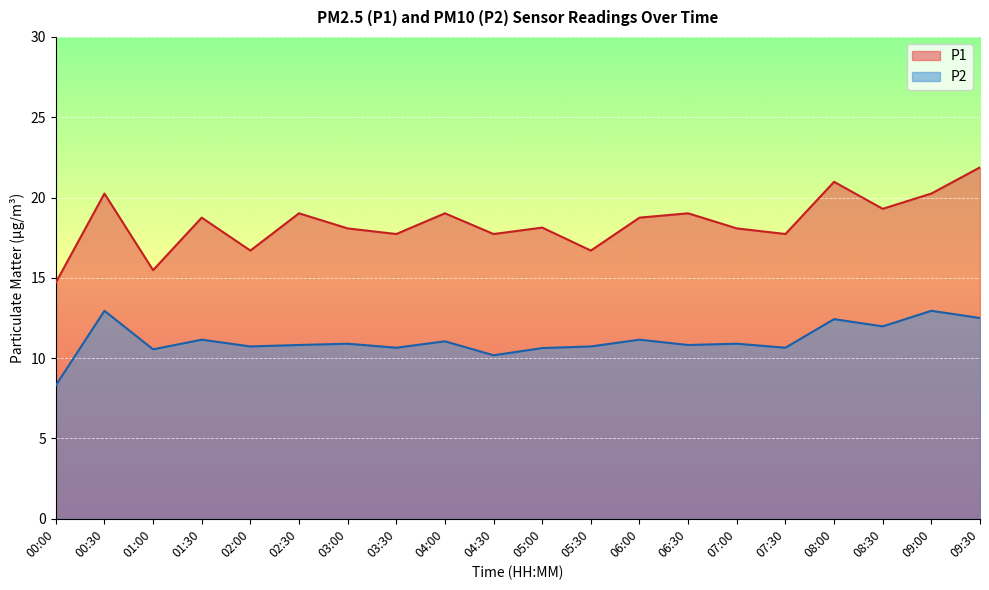

What is the difference between the second highest and second lowest values in the P1 series?

5.5